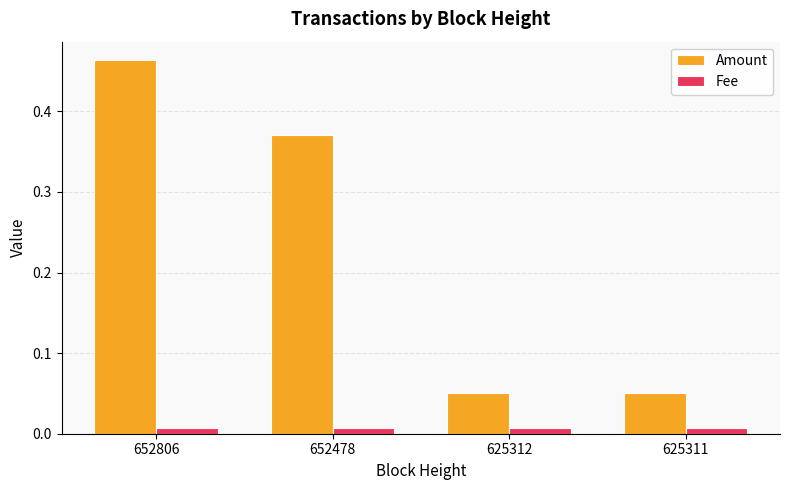

The Amount series shows 0.2 at 652806. True or false?

False